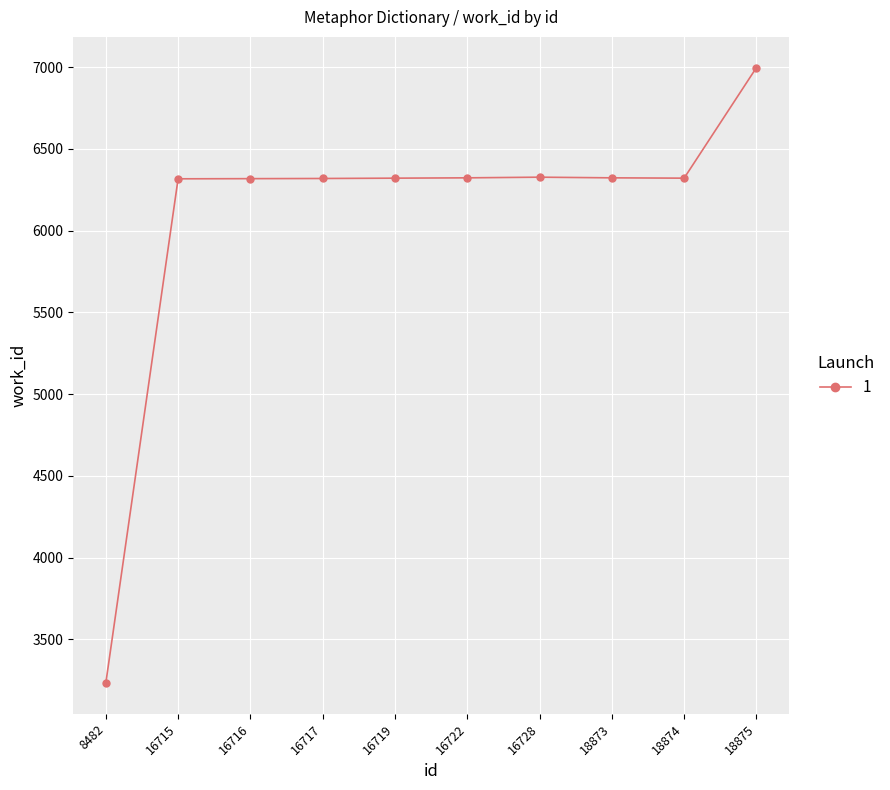

At which category does the chart reach its minimum across all series?

8482